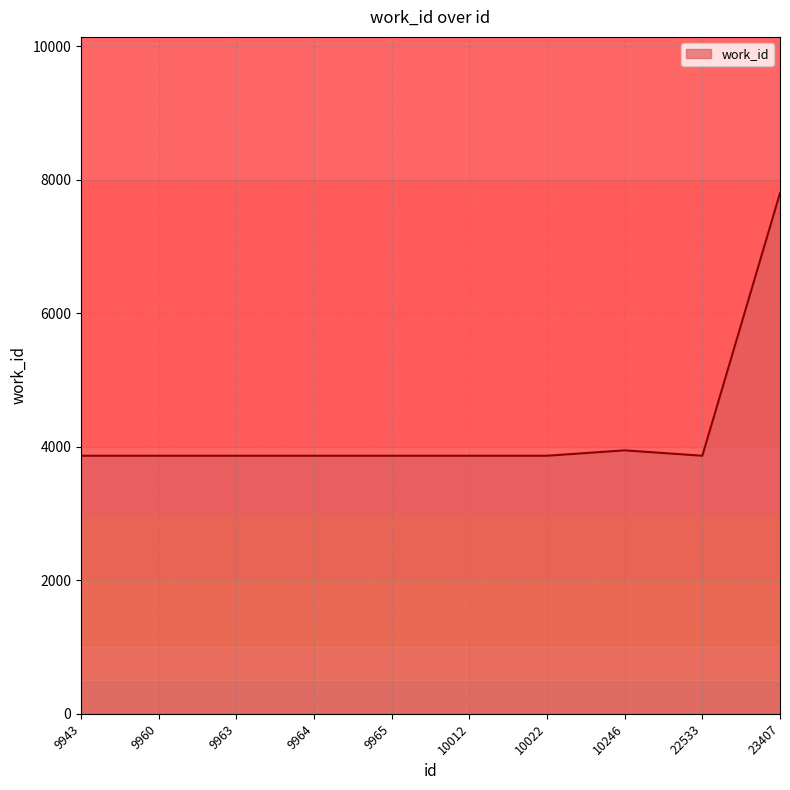

What is the average value?

4268